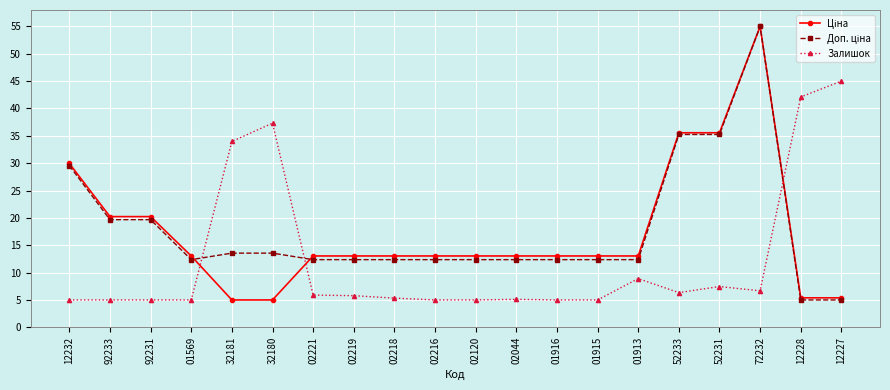

How many lines are shown in the chart?

3